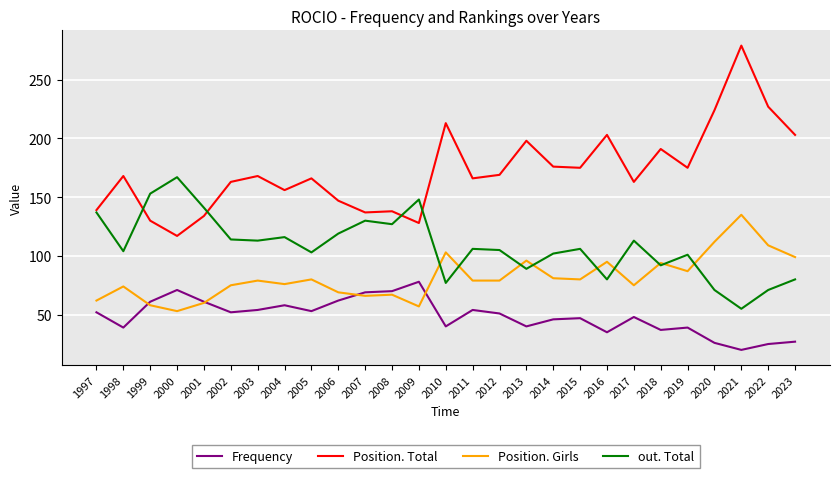

Where is the first local minimum for Position. Total?

2000